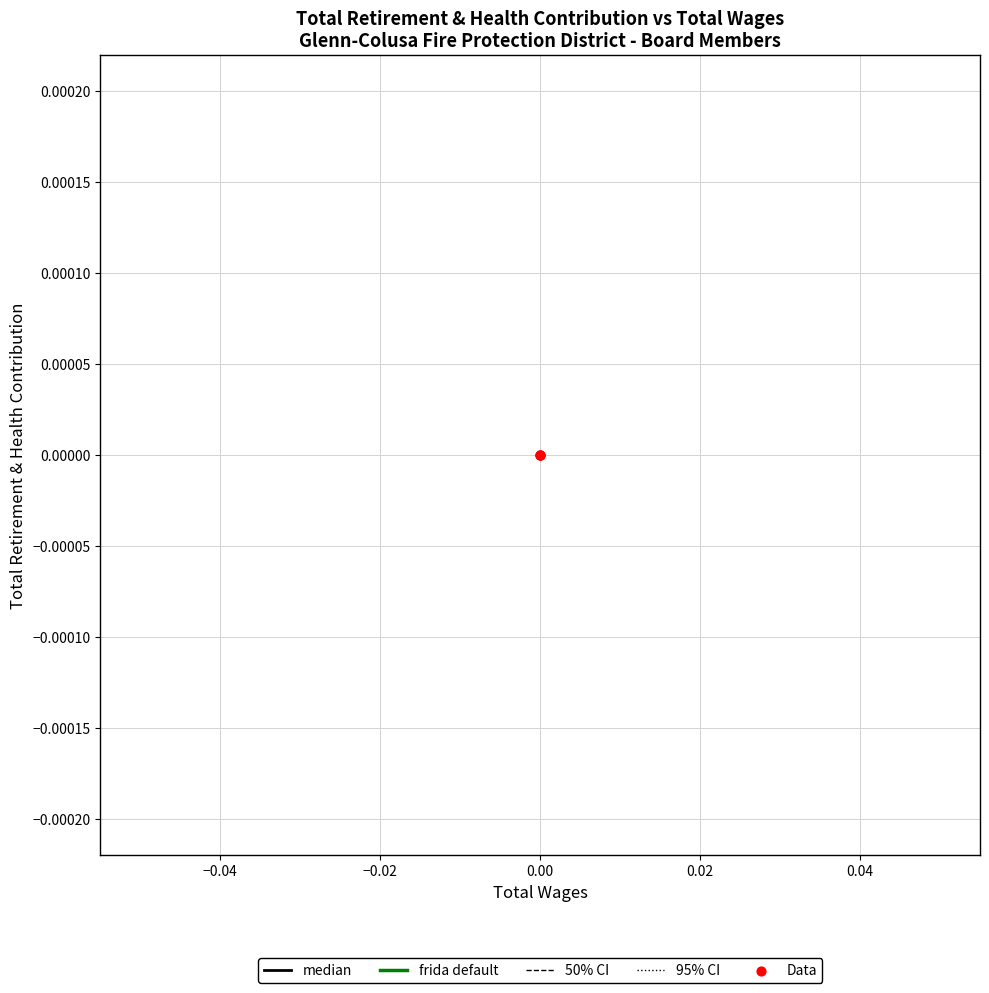

Which series has the largest Y range (max minus min)?

median